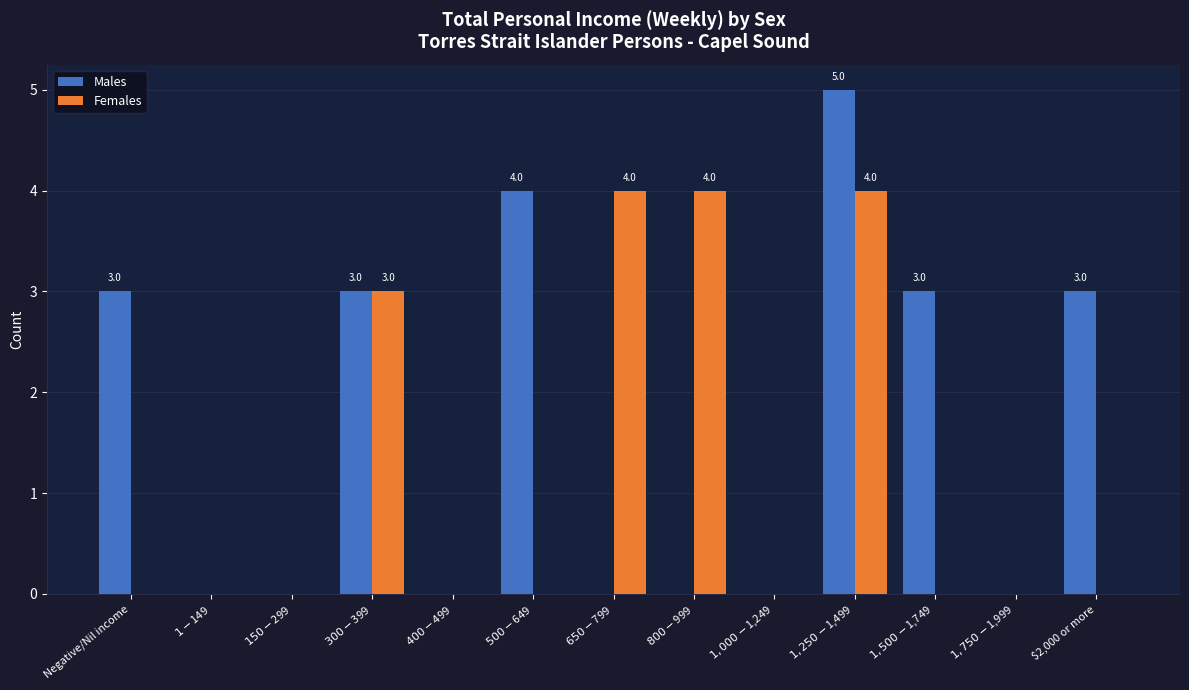

What is the sum of all Males values?

21